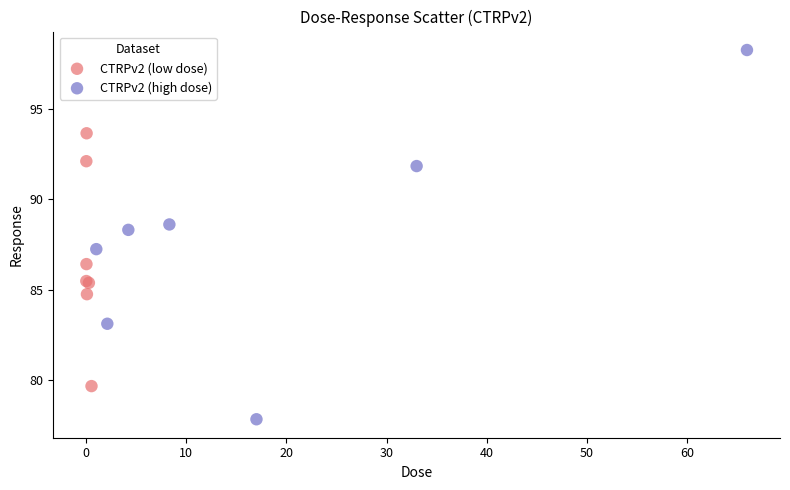

Which series contains the highest Y value?

CTRPv2 (high dose)